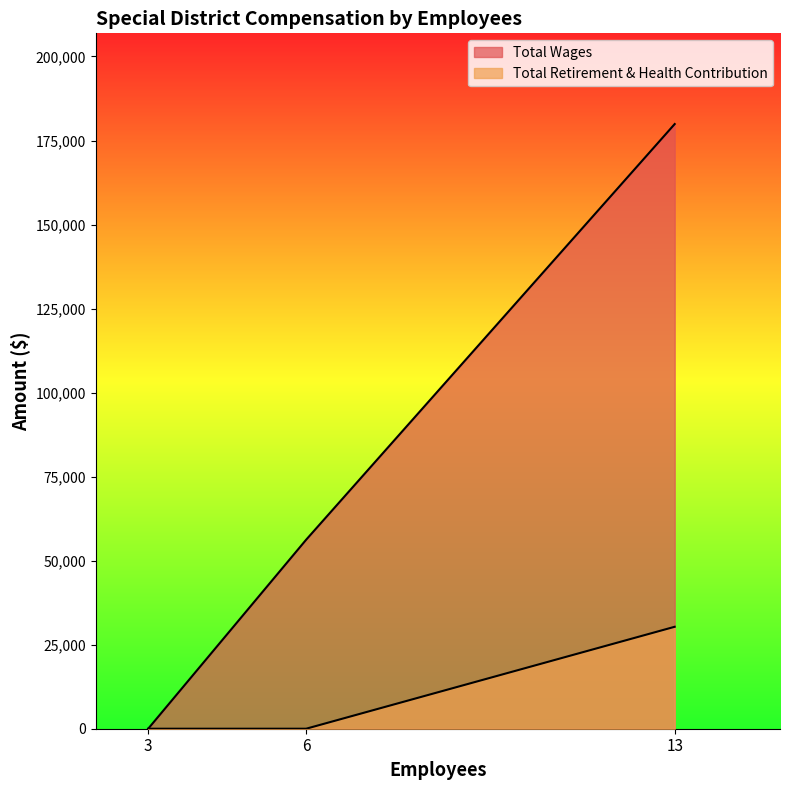

The value of Total Wages at 13 is 255438. True or false?

False